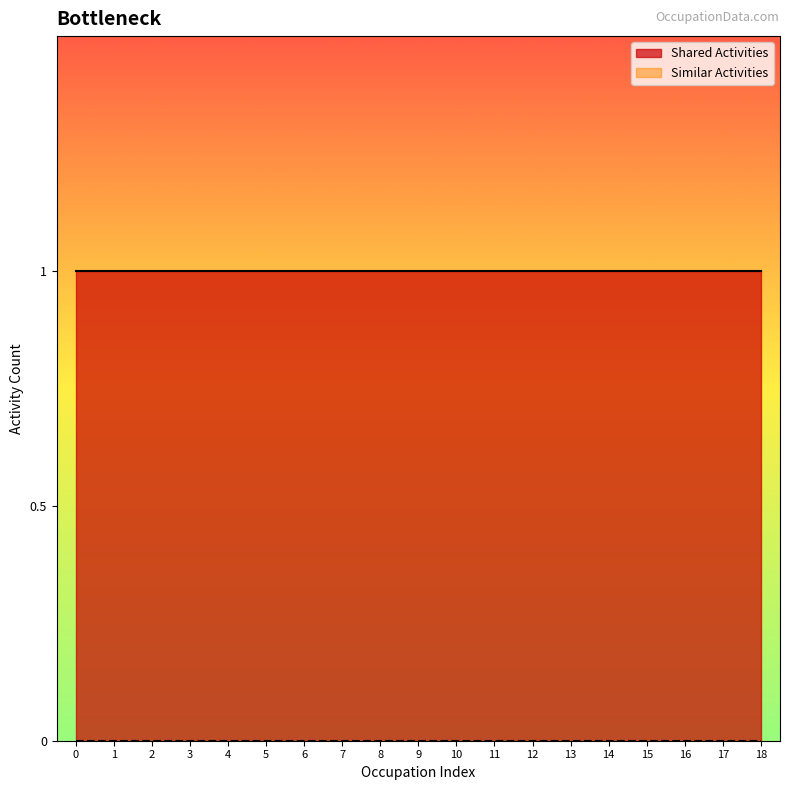

Which series has the largest total across all categories?

Shared Activities